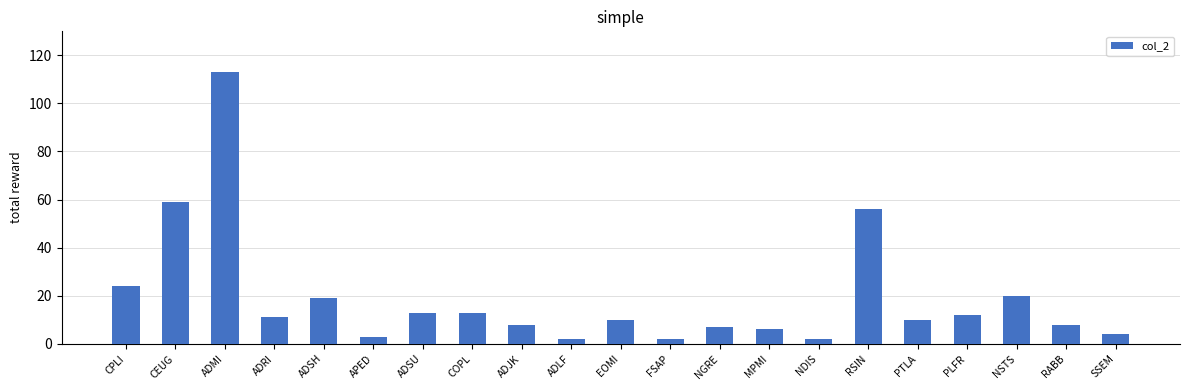

Reading left to right, extract all data points from this chart.

CPLI=24	CEUG=59	ADMI=113	ADRI=11	ADSH=19	APED=3	ADSU=13	COPL=13	ADJK=8	ADLF=2	EOMI=10	FSAP=2	NGRE=7	MPMI=6	NDIS=2	RSIN=56	PTLA=10	PLFR=12	NSTS=20	RABB=8	SSEM=4